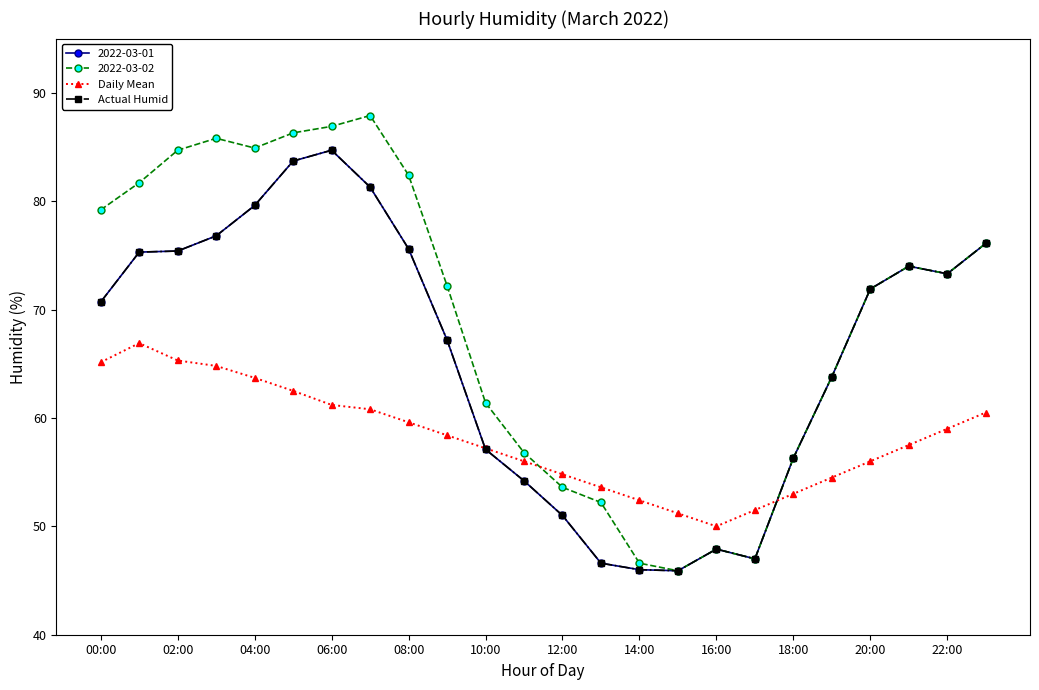

Is this an area chart (filled region under the line)?

No